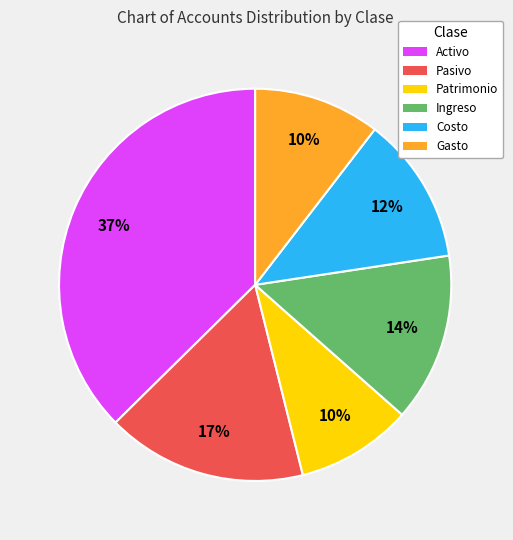

To the nearest percent, what is the average slice percentage?

17%